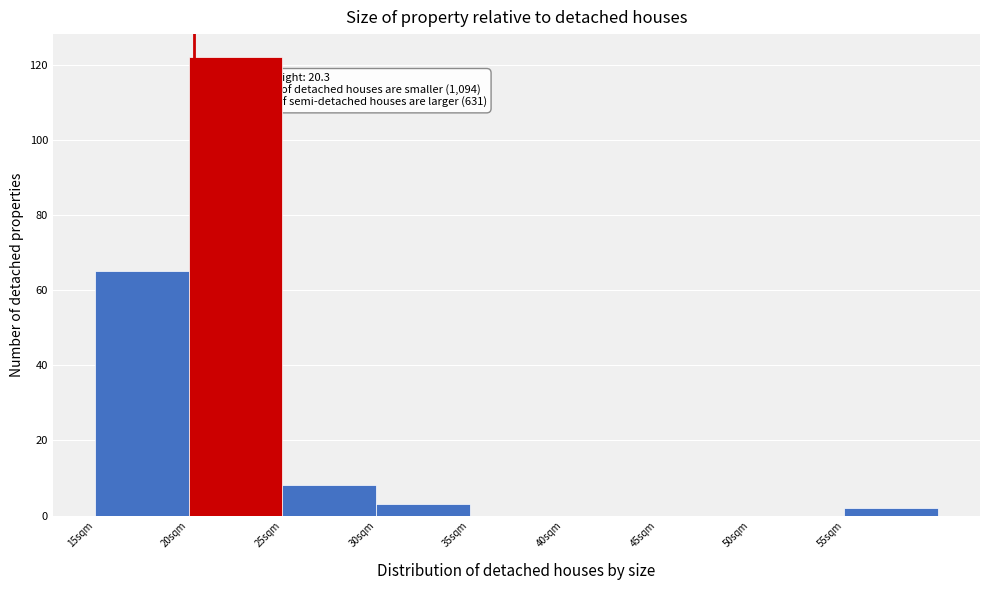

Over which range of the x-axis is the bar tallest?

20 to 25